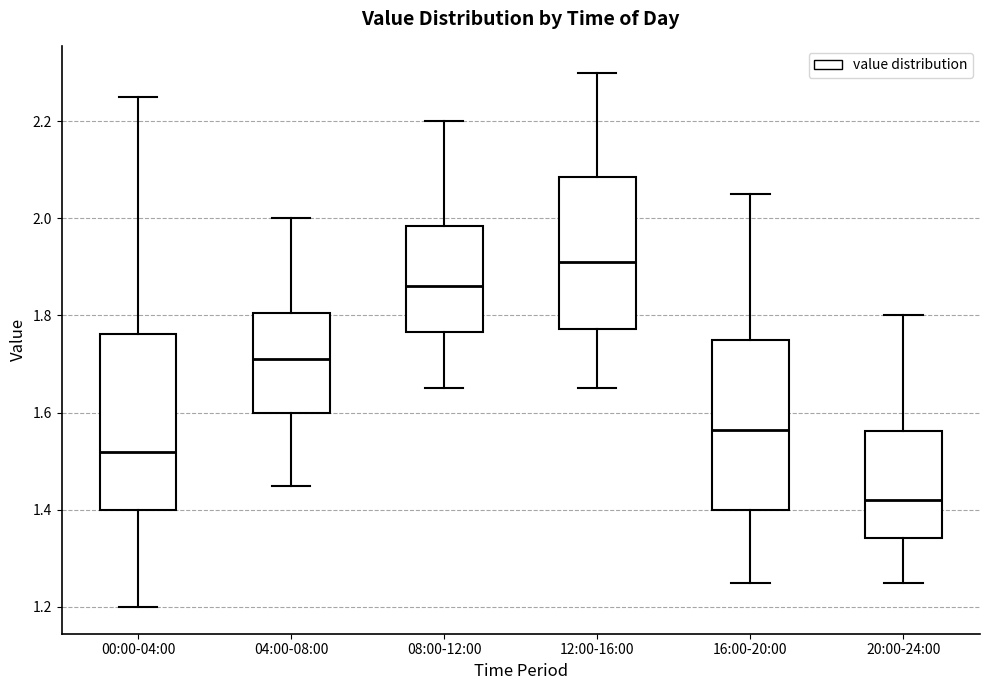

Where is the upper edge of the box for 20:00-24:00 on the y-axis? The values are not printed on the chart, so give them approximately, as read against the axis.

1.56